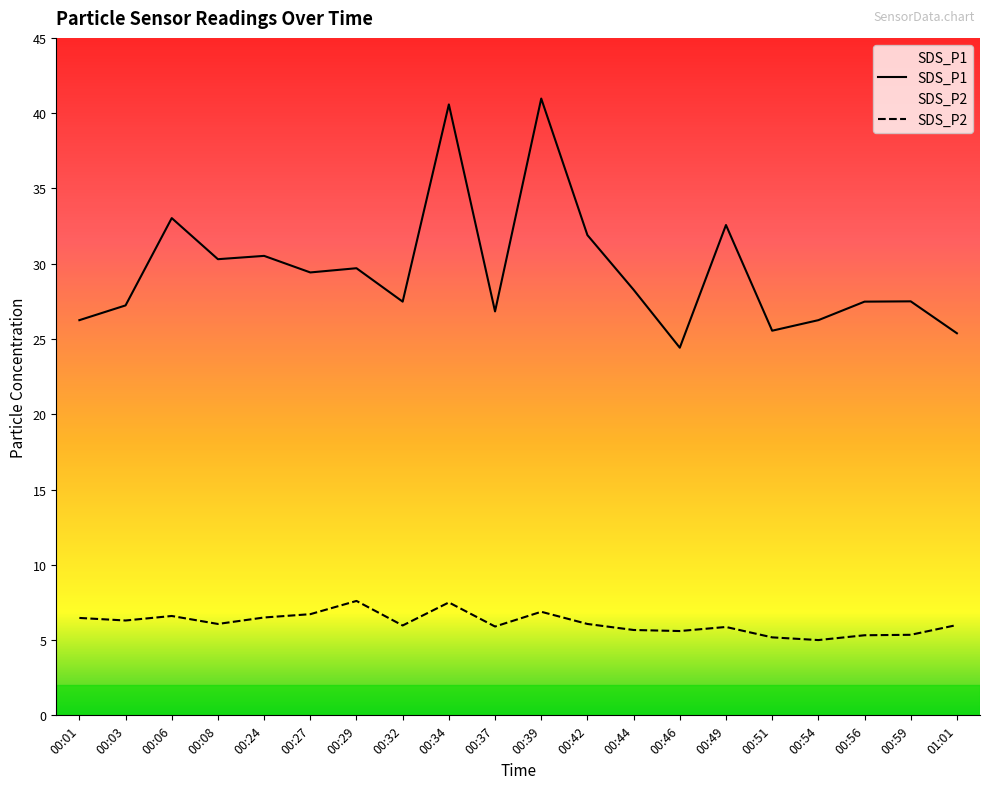

What is the lowest value of the SDS_P1 series?

24.4